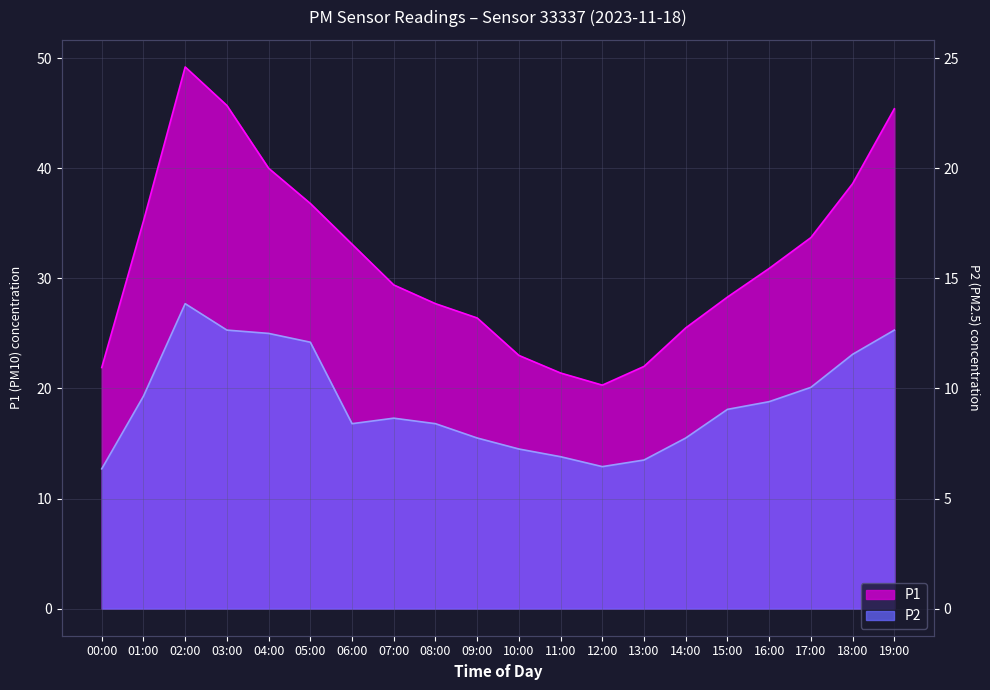

List the series in order of their peak value, lowest first.

P2, P1